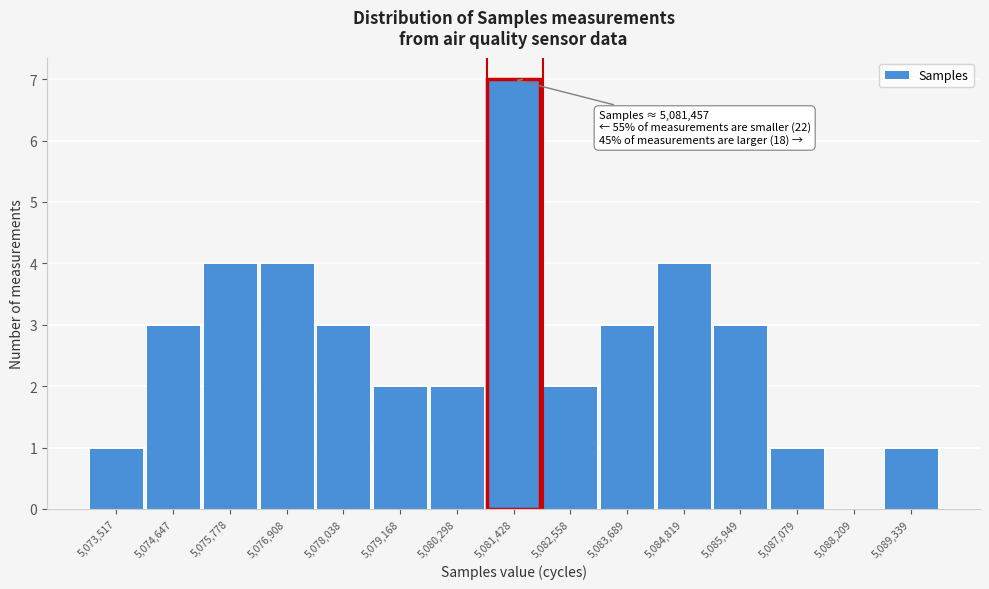

Which range on the x-axis has the tallest bar?

5080800 to 5082000